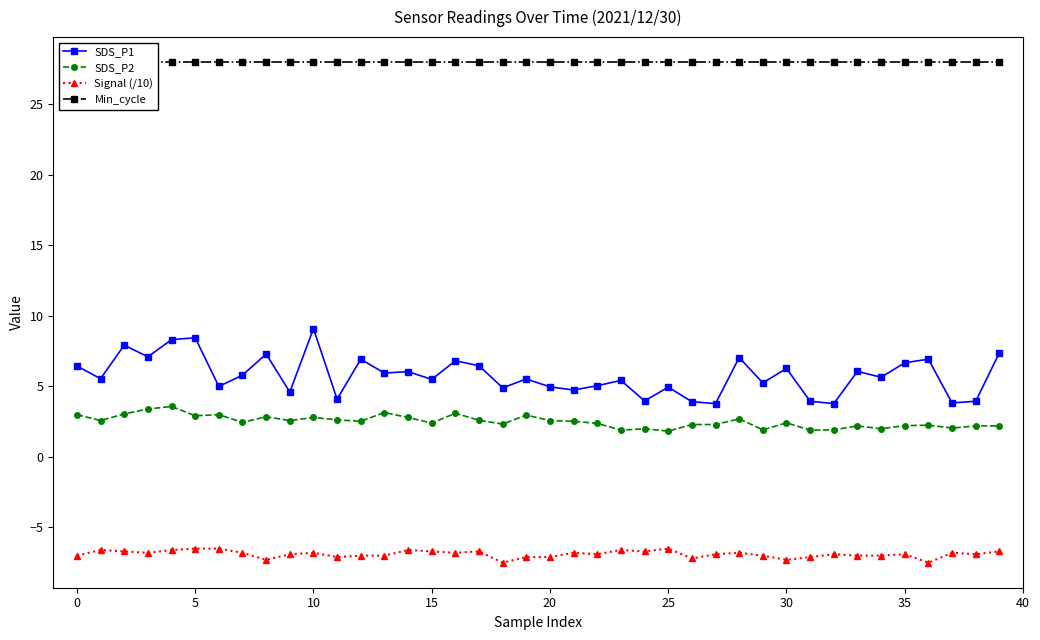

List the series in order of their peak value, lowest first.

Signal (/10), SDS_P2, SDS_P1, Min_cycle